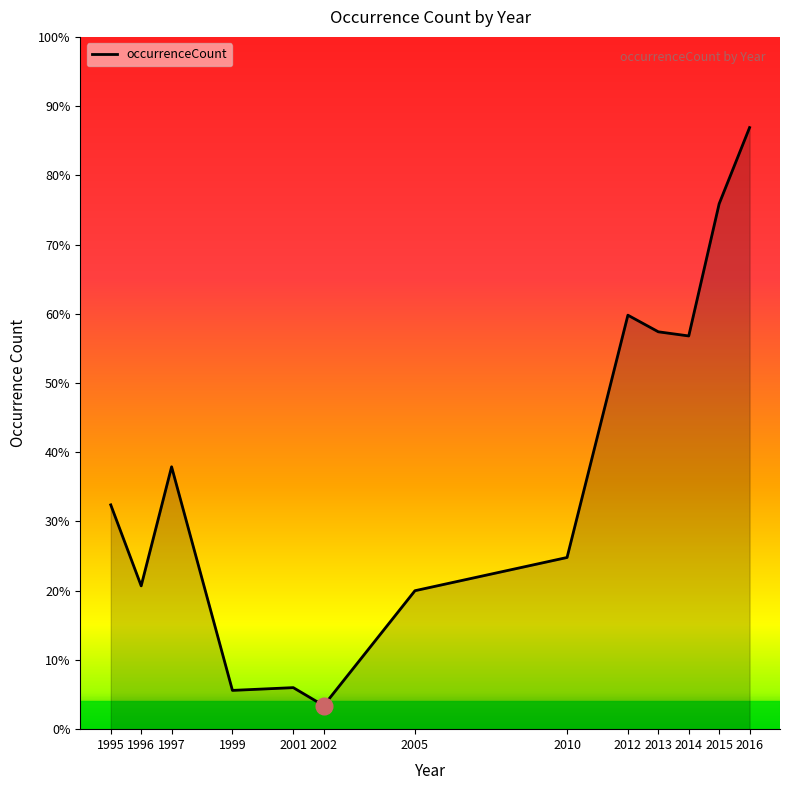

Does the chart display data point markers on the line(s)?

No